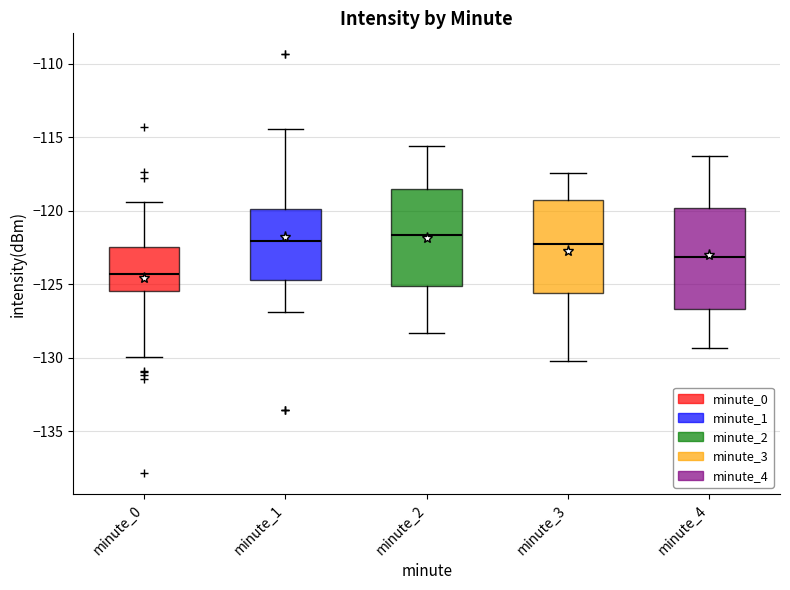

Reading left to right, read every box against the y-axis: the position of its median line, the range the box covers, and the ends of its whiskers. The values are not printed on the chart, so give them approximately, as read against the axis.

minute_0: median -124.5, box -125.5 to -122.5, whiskers -130.0 to -119.5
minute_1: median -122.0, box -124.5 to -120.0, whiskers -127.0 to -114.5
minute_2: median -121.5, box -125.0 to -118.5, whiskers -128.5 to -115.5
minute_3: median -122.0, box -125.5 to -119.5, whiskers -130.0 to -117.5
minute_4: median -123.0, box -126.5 to -120.0, whiskers -129.5 to -116.5